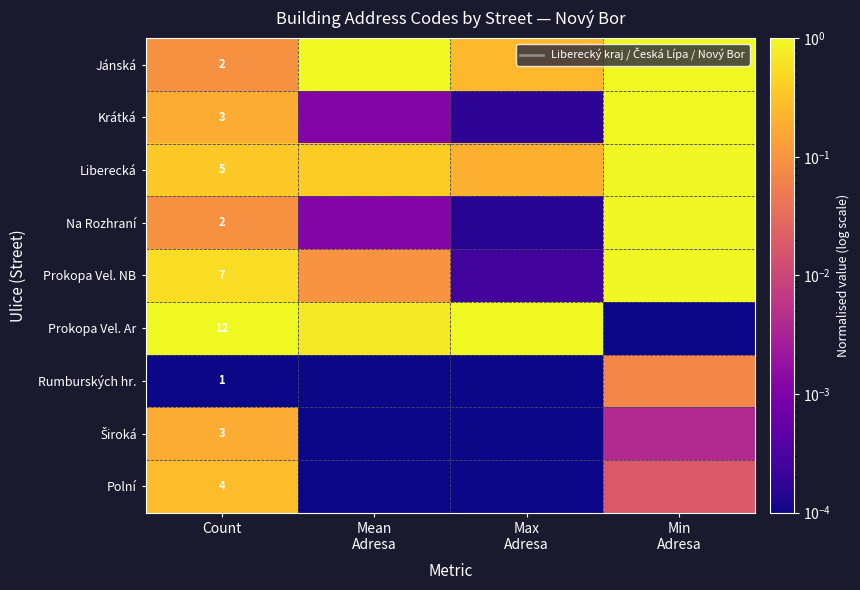

The Krátká series shows 0.0 at Max Adresa. True or false?

True